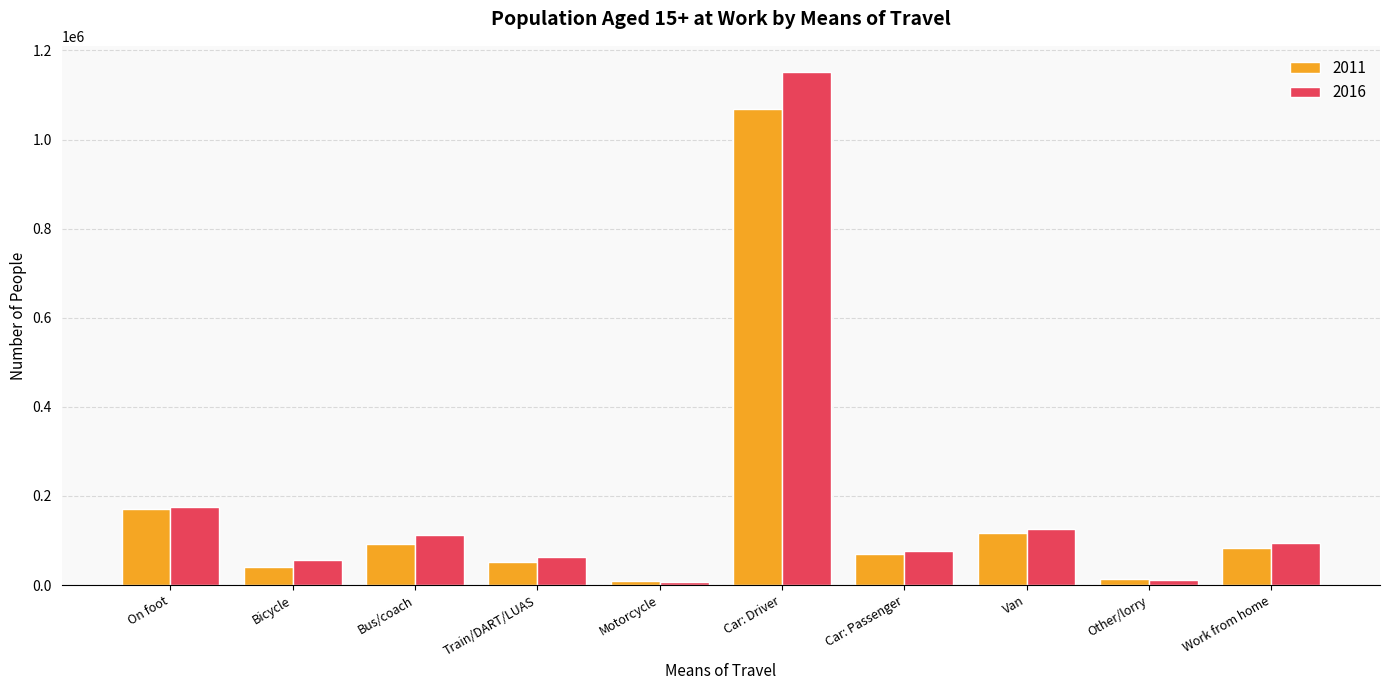

Rank the series by their average value, from lowest to highest.

2011, 2016